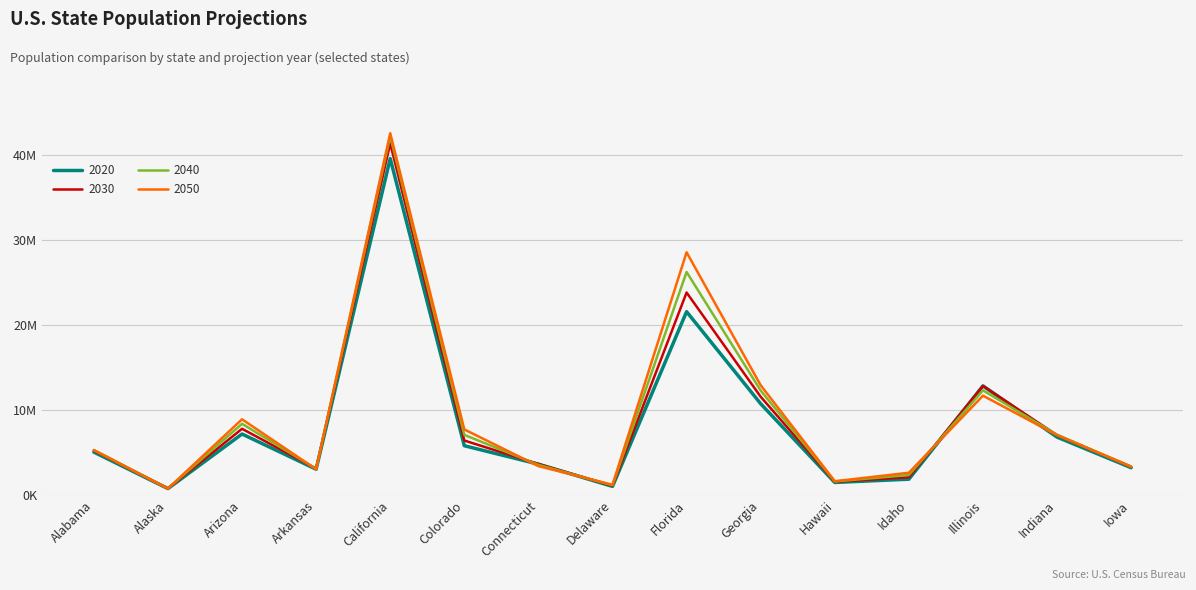

True or false: 2030 has a value of 14997644.1 at California.

False